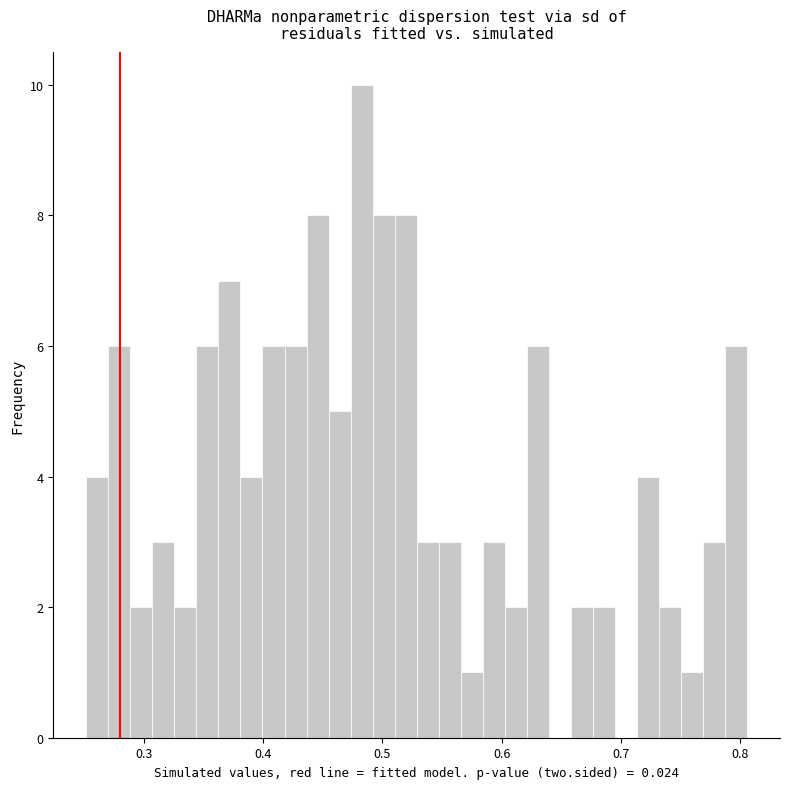

Read against the x-axis, roughly where is the centre of the tallest bar?

0.48